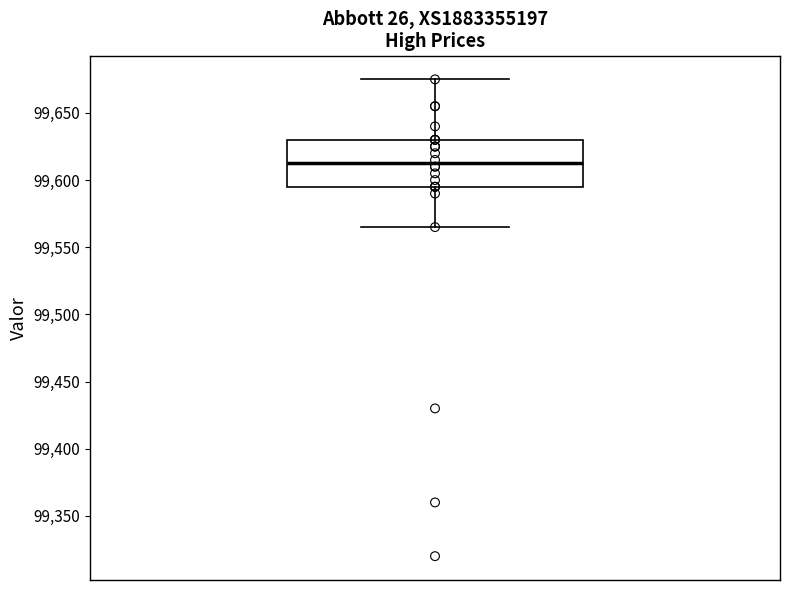

Where does the median line of the box sit on the y-axis? The values are not printed on the chart, so give them approximately, as read against the axis.

99615